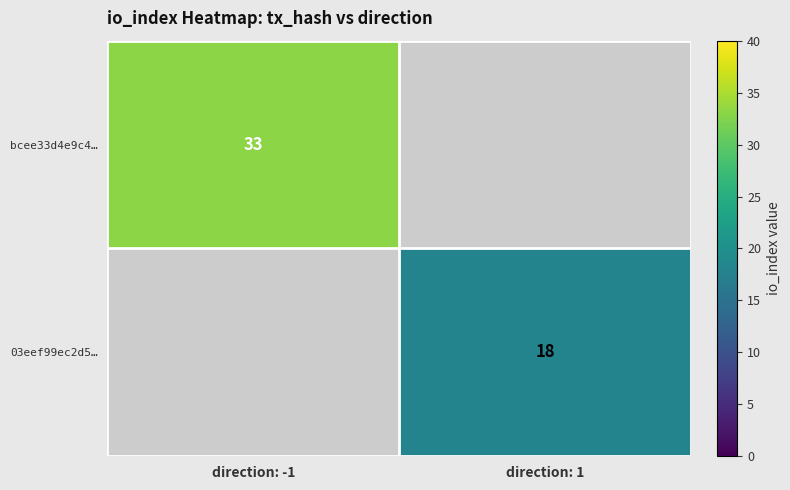

Is the value of 03eef99ec2d5… at direction: 1 greater than the value of bcee33d4e9c4… at direction: -1?

No